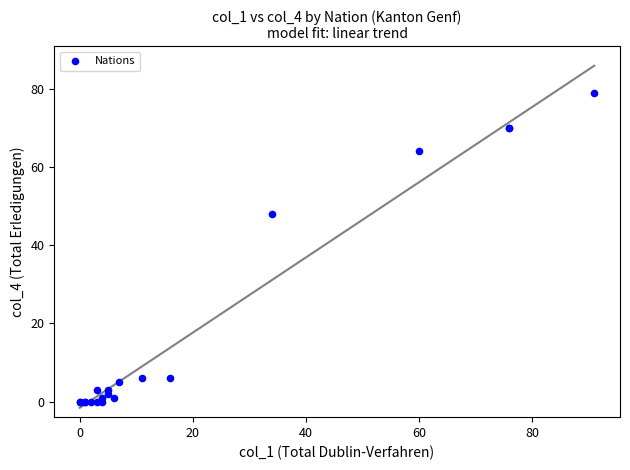

What Y value in the scatter plot is closest to 39?

48